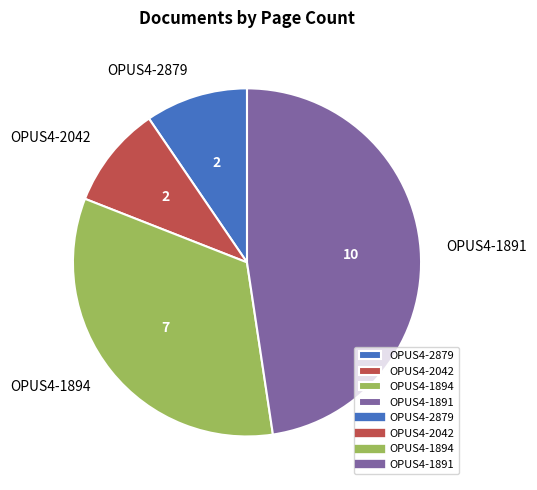

Do OPUS4-2042 and OPUS4-1891 together represent more than half of the pie?

Yes